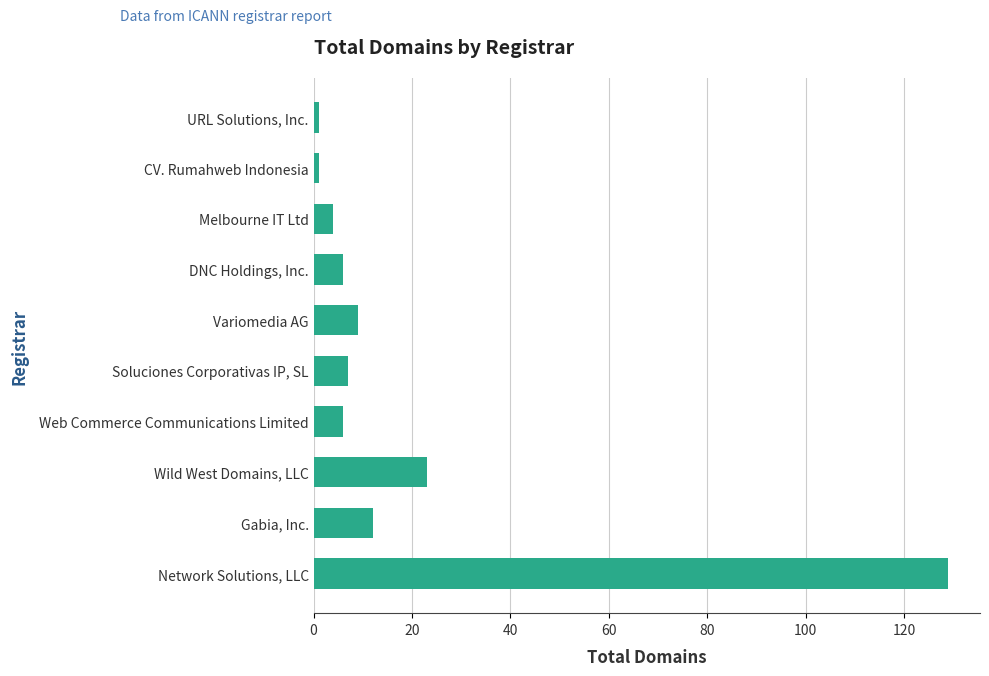

What is the change in value from Gabia, Inc. to Variomedia AG?

-3